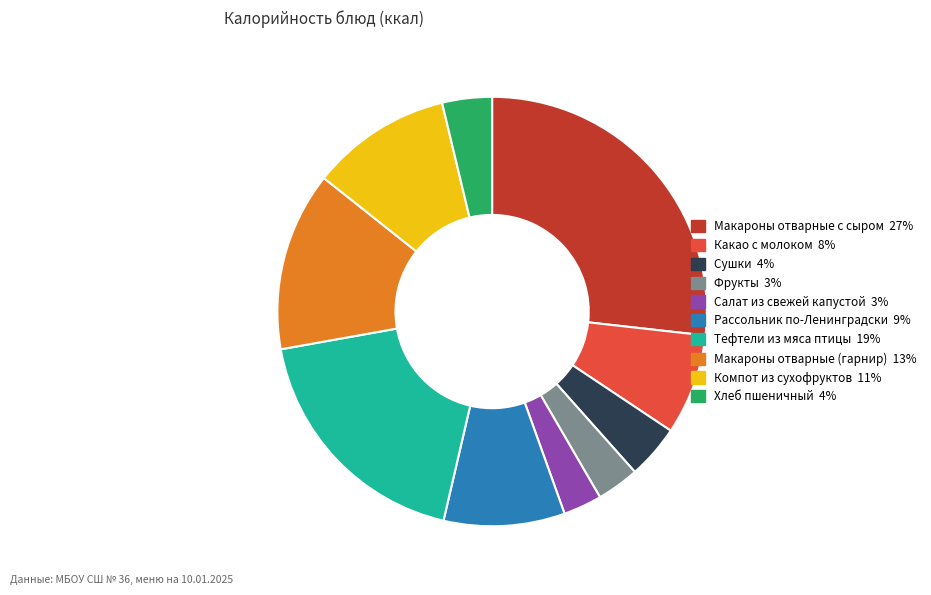

Is it true that Макароны отварные (гарнир) is 5% of the pie?

False